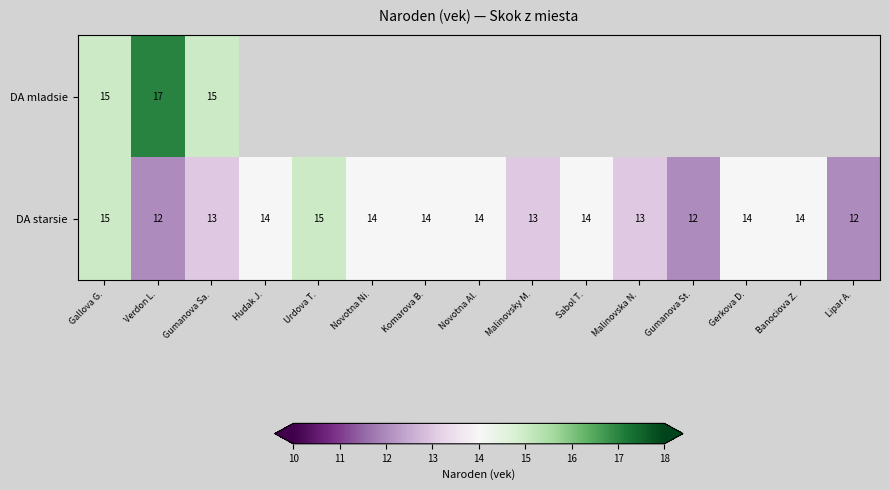

Is it true that DA starsie equals 15 at Gallova G.?

True